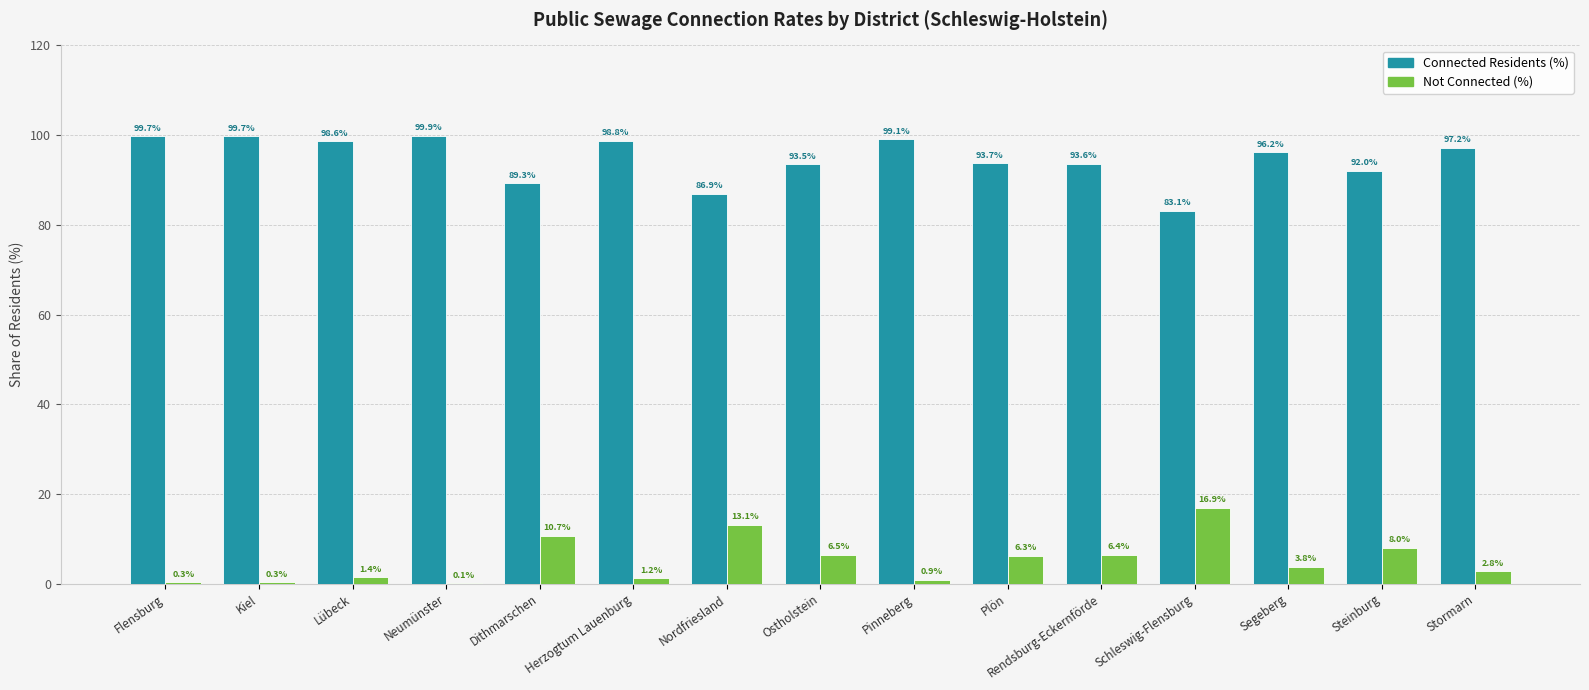

What is the sum of the Not Connected (%) values at Flensburg and Rendsburg-Eckernförde?

6.7